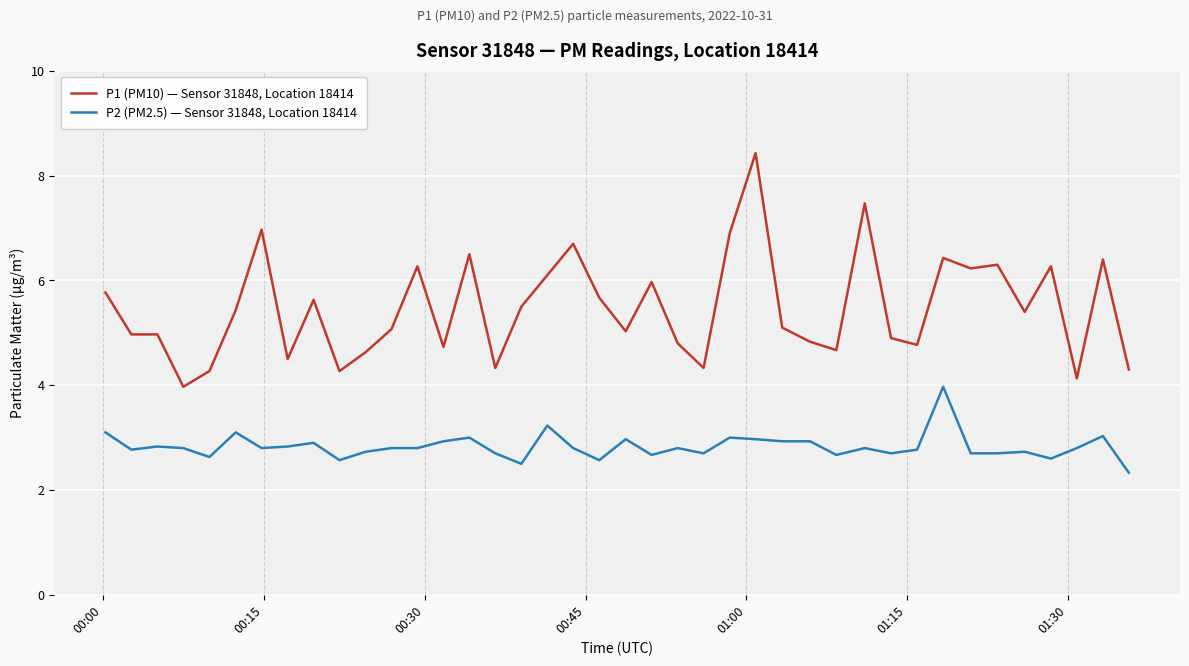

True or false: P2 (PM2.5) — Sensor 31848, Location 18414 and P1 (PM10) — Sensor 31848, Location 18414 cross at least once.

False